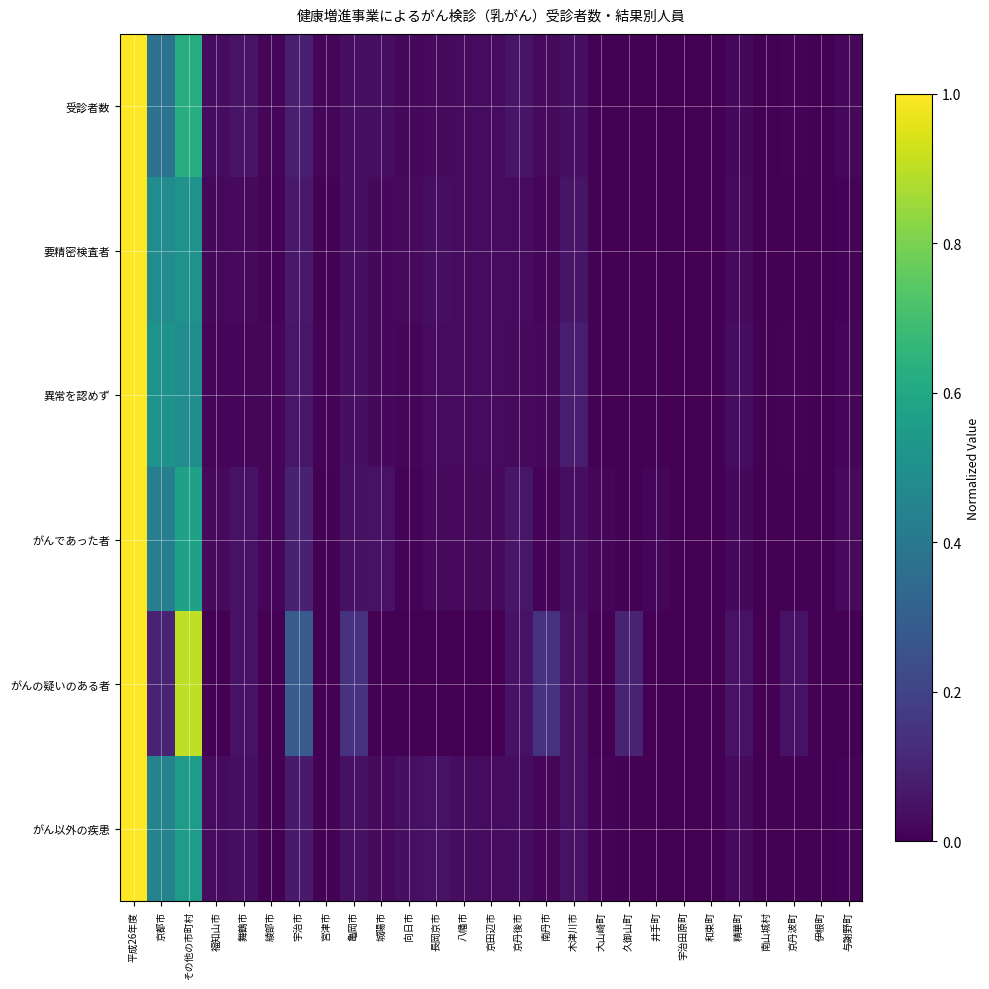

Reading left to right, what are all the values shown in this chart?

受診者数: 平成26年度=1.0	京都市=0.4	その他の市町村=0.6	福知山市=0.0	舞鶴市=0.1	綾部市=0.0	宇治市=0.1	宮津市=0.0	亀岡市=0.0	城陽市=0.0	向日市=0.0	長岡京市=0.0	八幡市=0.0	京田辺市=0.0	京丹後市=0.1	南丹市=0.0	木津川市=0.0	大山崎町=0.0	久御山町=0.0	井手町=0.0	宇治田原町=0.0	和束町=0.0	精華町=0.0	南山城村=0.0	京丹波町=0.0	伊根町=0.0	与謝野町=0.0
要精密検査者: 平成26年度=1.0	京都市=0.5	その他の市町村=0.5	福知山市=0.0	舞鶴市=0.0	綾部市=0.0	宇治市=0.1	宮津市=0.0	亀岡市=0.0	城陽市=0.0	向日市=0.0	長岡京市=0.0	八幡市=0.0	京田辺市=0.0	京丹後市=0.0	南丹市=0.0	木津川市=0.1	大山崎町=0.0	久御山町=0.0	井手町=0.0	宇治田原町=0.0	和束町=0.0	精華町=0.0	南山城村=0.0	京丹波町=0.0	伊根町=0.0	与謝野町=0.0
異常を認めず: 平成26年度=1.0	京都市=0.5	その他の市町村=0.5	福知山市=0.0	舞鶴市=0.0	綾部市=0.0	宇治市=0.1	宮津市=0.0	亀岡市=0.0	城陽市=0.0	向日市=0.0	長岡京市=0.0	八幡市=0.0	京田辺市=0.0	京丹後市=0.0	南丹市=0.0	木津川市=0.1	大山崎町=0.0	久御山町=0.0	井手町=0.0	宇治田原町=0.0	和束町=0.0	精華町=0.0	南山城村=0.0	京丹波町=0.0	伊根町=0.0	与謝野町=0.0
がんであった者: 平成26年度=1.0	京都市=0.4	その他の市町村=0.6	福知山市=0.0	舞鶴市=0.0	綾部市=0.0	宇治市=0.1	宮津市=0.0	亀岡市=0.0	城陽市=0.0	向日市=0.0	長岡京市=0.0	八幡市=0.0	京田辺市=0.0	京丹後市=0.1	南丹市=0.0	木津川市=0.0	大山崎町=0.0	久御山町=0.0	井手町=0.0	宇治田原町=0.0	和束町=0.0	精華町=0.0	南山城村=0.0	京丹波町=0.0	伊根町=0.0	与謝野町=0.0
がんの疑いのある者: 平成26年度=1.0	京都市=0.1	その他の市町村=0.9	福知山市=0.0	舞鶴市=0.0	綾部市=0.0	宇治市=0.3	宮津市=0.0	亀岡市=0.1	城陽市=0.0	向日市=0.0	長岡京市=0.0	八幡市=0.0	京田辺市=0.0	京丹後市=0.0	南丹市=0.1	木津川市=0.0	大山崎町=0.0	久御山町=0.1	井手町=0.0	宇治田原町=0.0	和束町=0.0	精華町=0.0	南山城村=0.0	京丹波町=0.0	伊根町=0.0	与謝野町=0.0
がん以外の疾患: 平成26年度=1.0	京都市=0.4	その他の市町村=0.6	福知山市=0.0	舞鶴市=0.0	綾部市=0.0	宇治市=0.1	宮津市=0.0	亀岡市=0.0	城陽市=0.0	向日市=0.0	長岡京市=0.1	八幡市=0.0	京田辺市=0.0	京丹後市=0.0	南丹市=0.0	木津川市=0.0	大山崎町=0.0	久御山町=0.0	井手町=0.0	宇治田原町=0.0	和束町=0.0	精華町=0.0	南山城村=0.0	京丹波町=0.0	伊根町=0.0	与謝野町=0.0